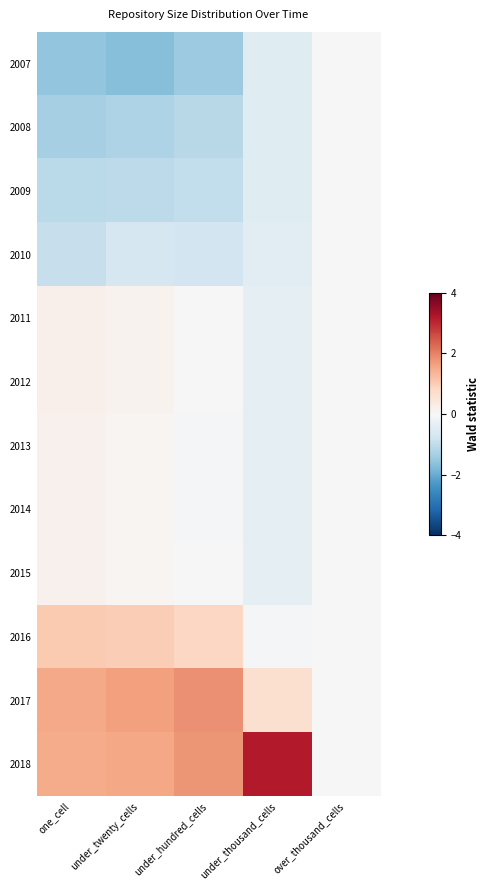

Which has a higher value, under_twenty_cells or under_thousand_cells?

under_thousand_cells